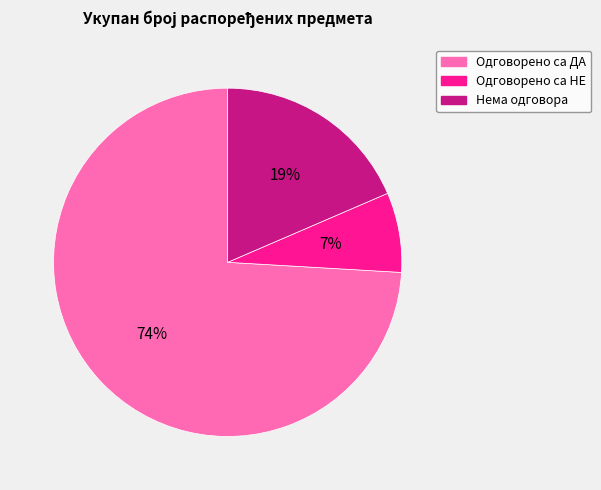

Is there a majority slice in this chart?

Yes